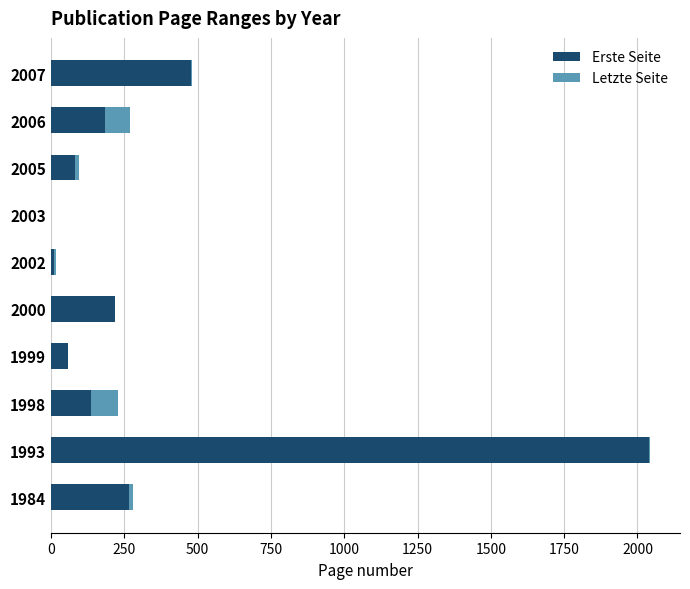

What is the sum of all Erste Seite values?

3474